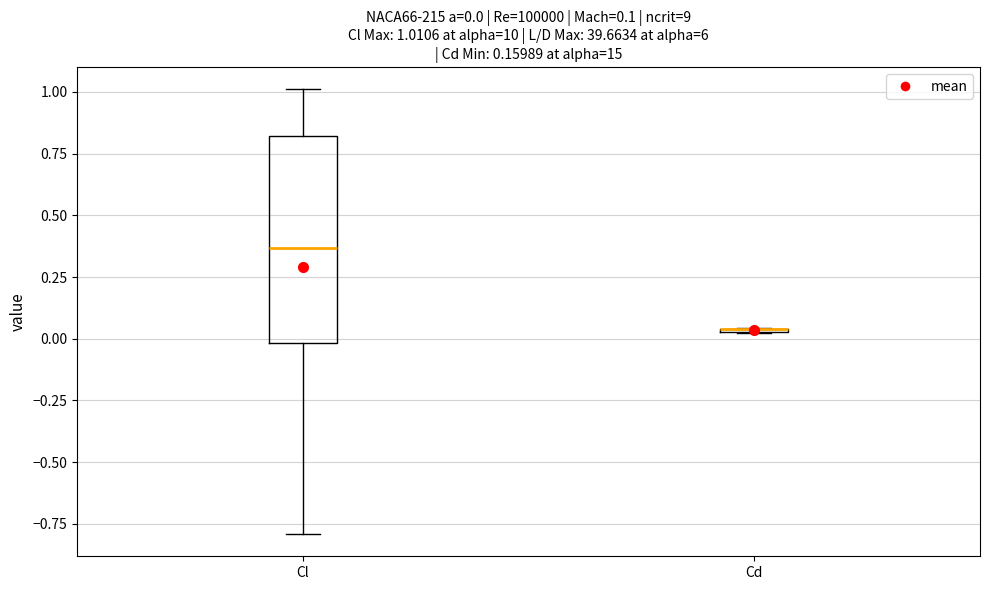

Comparing the boxes themselves (not the whiskers), which one is the tallest?

Cl